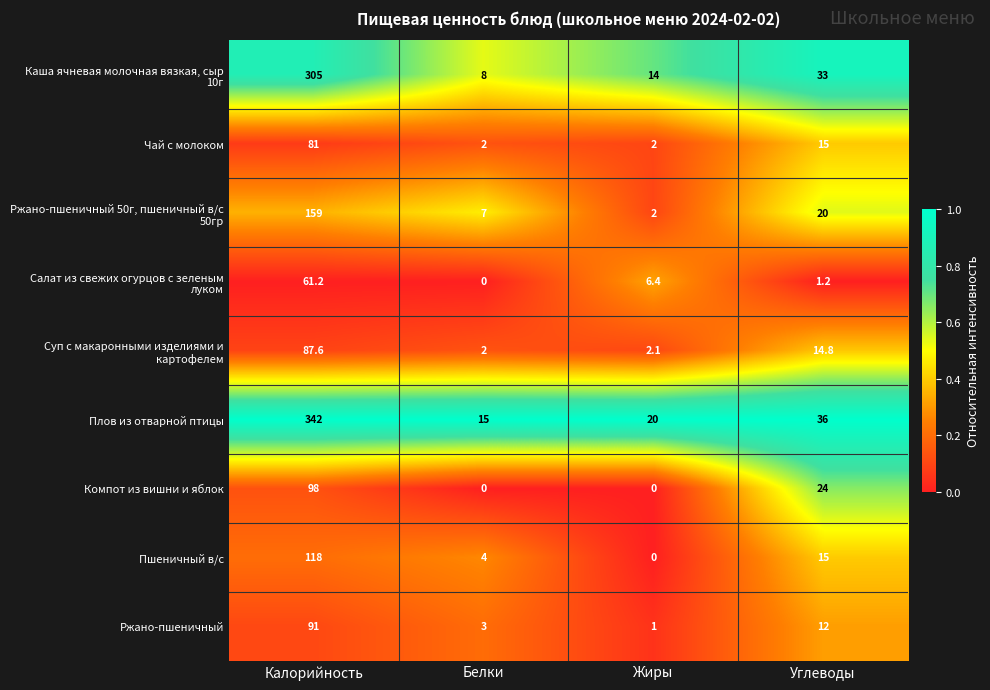

At which label does Плов из отварной птицы reach its peak?

Калорийность